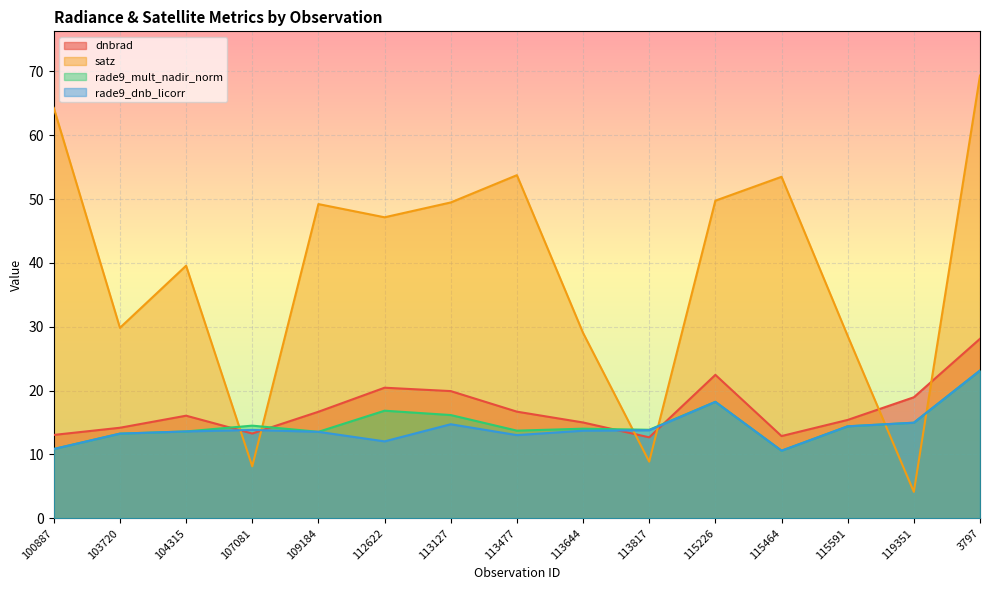

What position from the left is 115226?

11